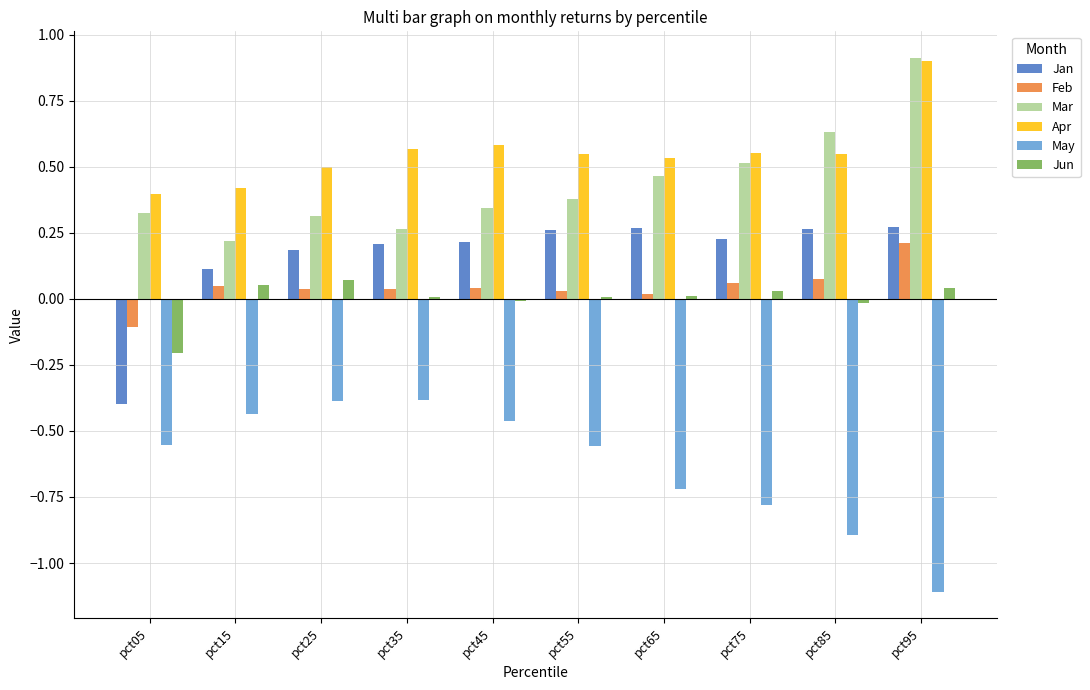

What is the greatest value displayed?

0.9